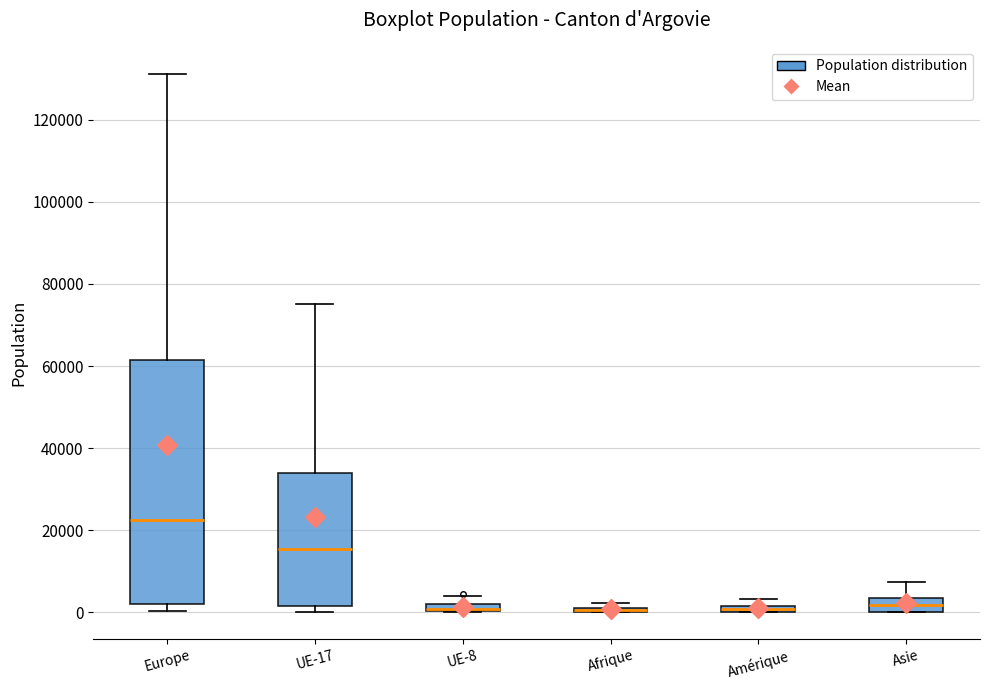

Where is the upper edge of the box for Afrique on the y-axis? The values are not printed on the chart, so give them approximately, as read against the axis.

2000